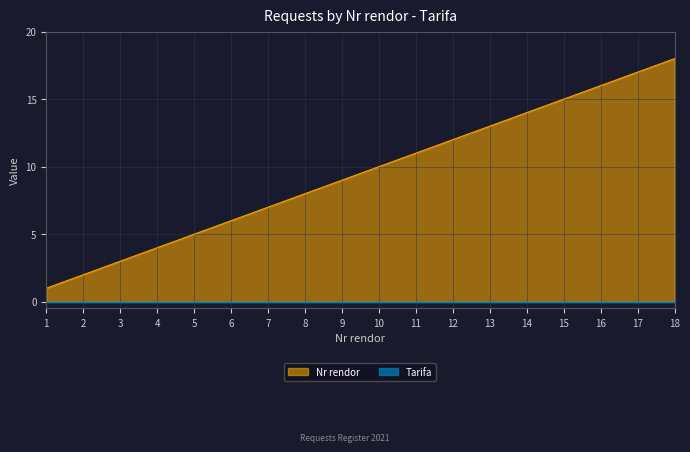

At which label does the data first exceed 10?

11